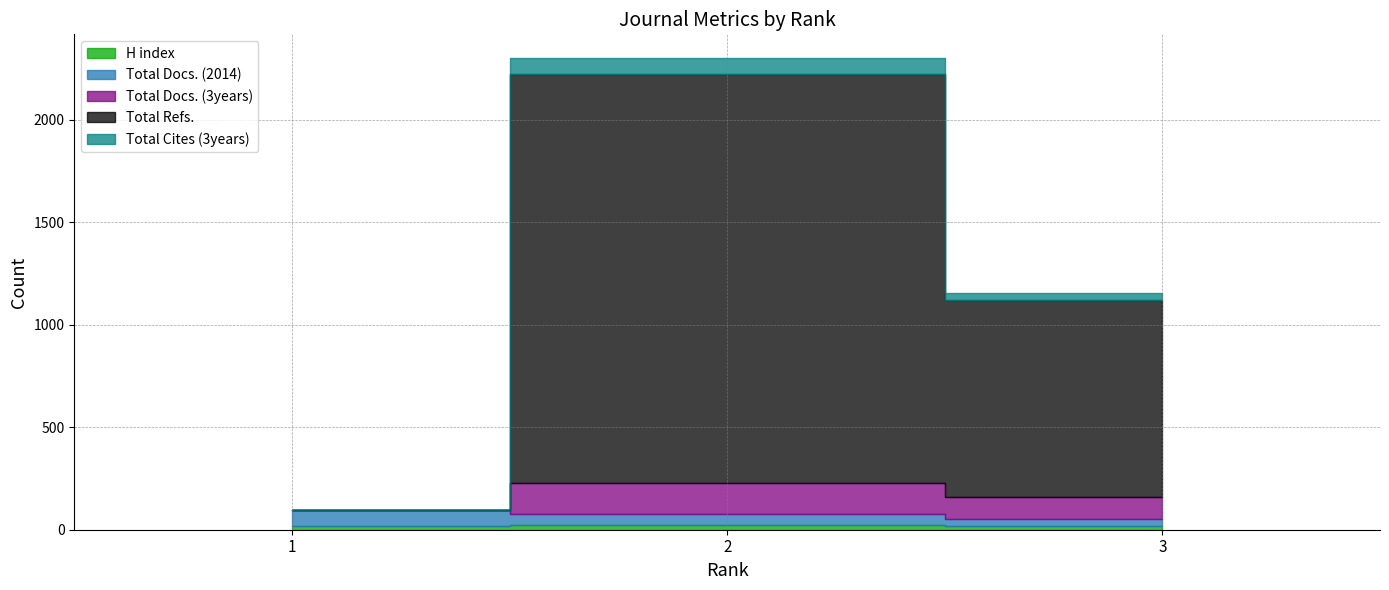

What is the average value of the Total Refs. series?

985